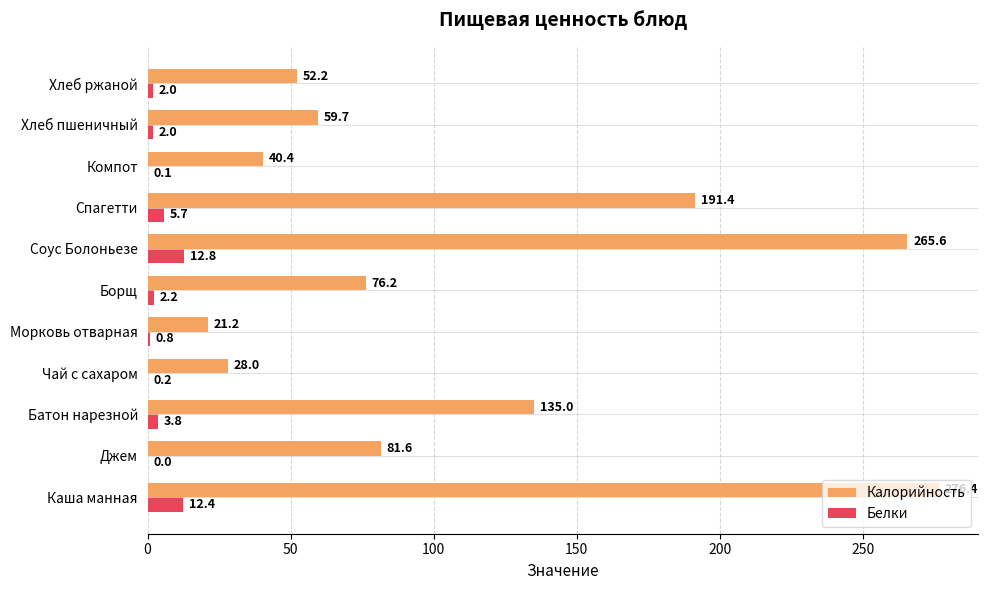

Between Соус Болоньезе and Хлеб ржаной, which series saw the biggest shift?

Калорийность